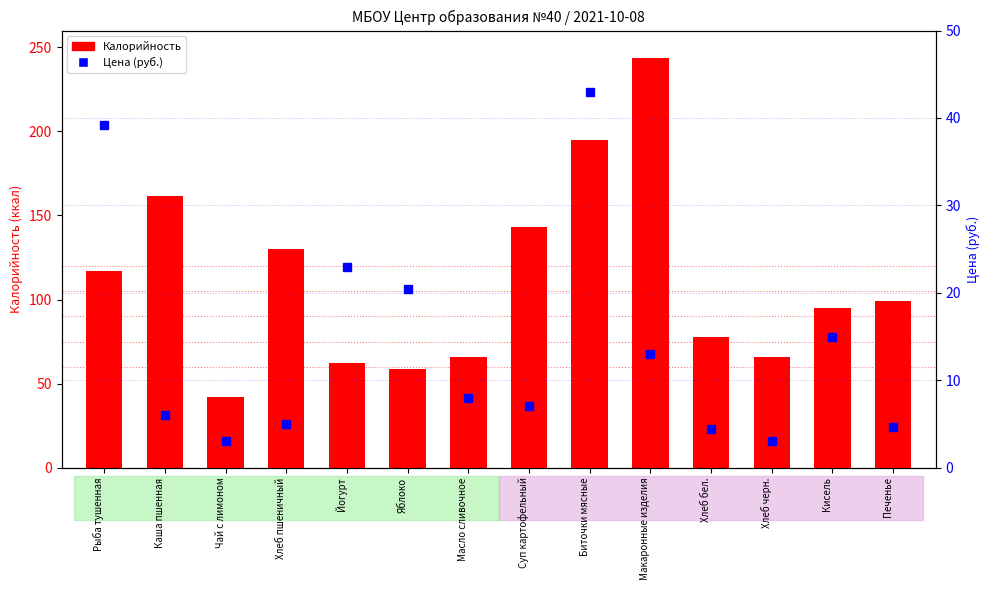

True or false: Калорийность has a value of 142.9 at Суп картофельный.

True